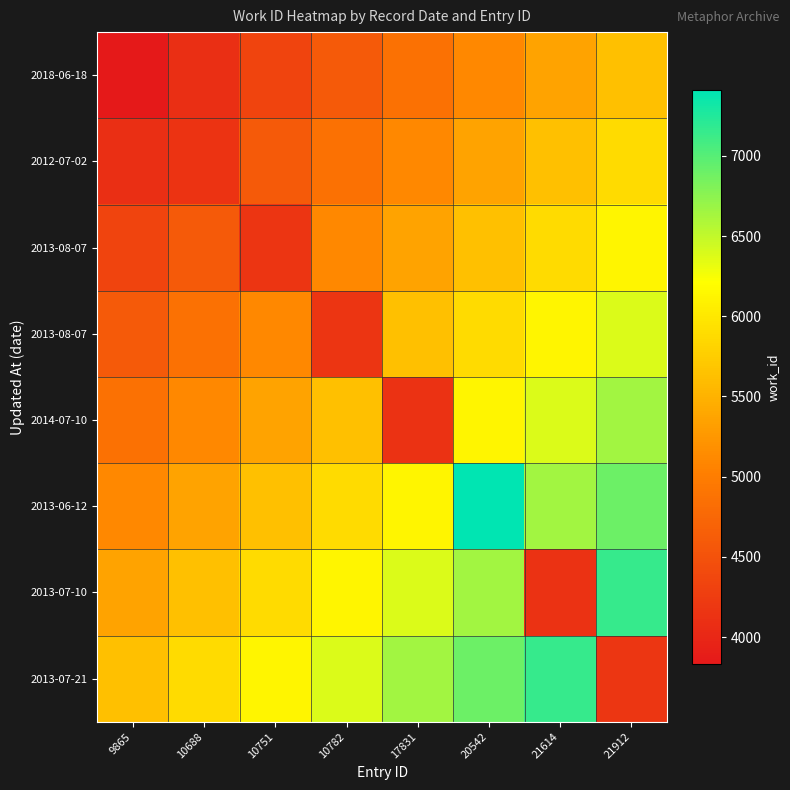

What is the smallest value displayed?

3834.0